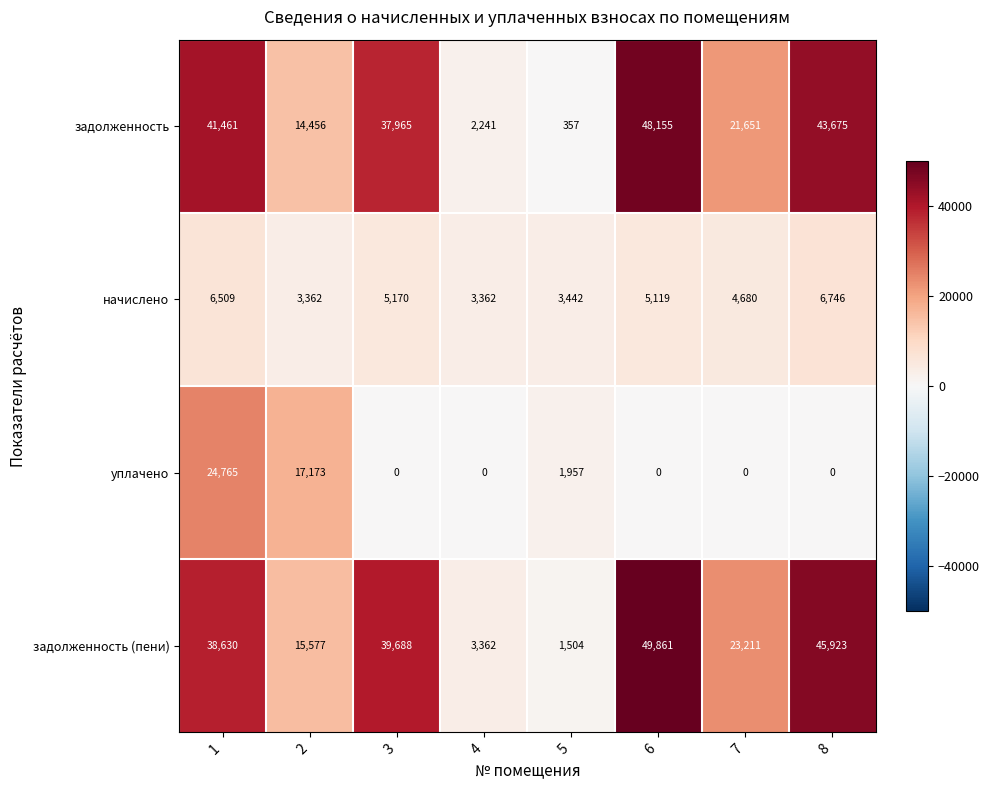

Which category has the highest value across all series?

6